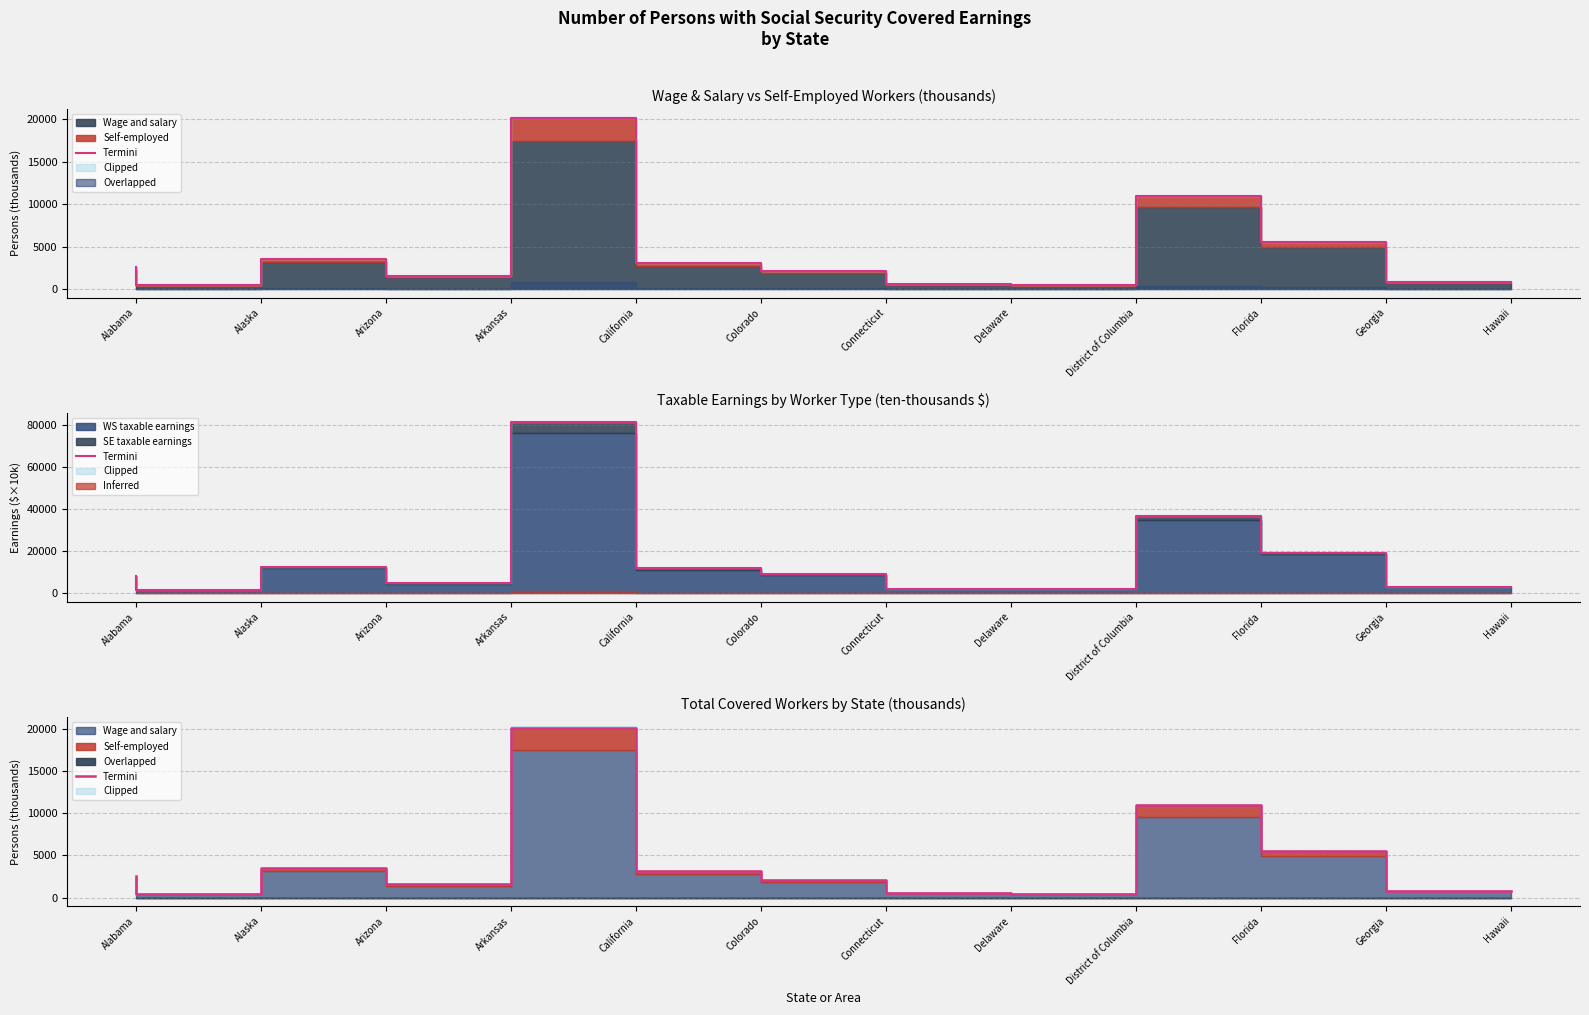

The value at Hawaii is 823.1. True or false?

True